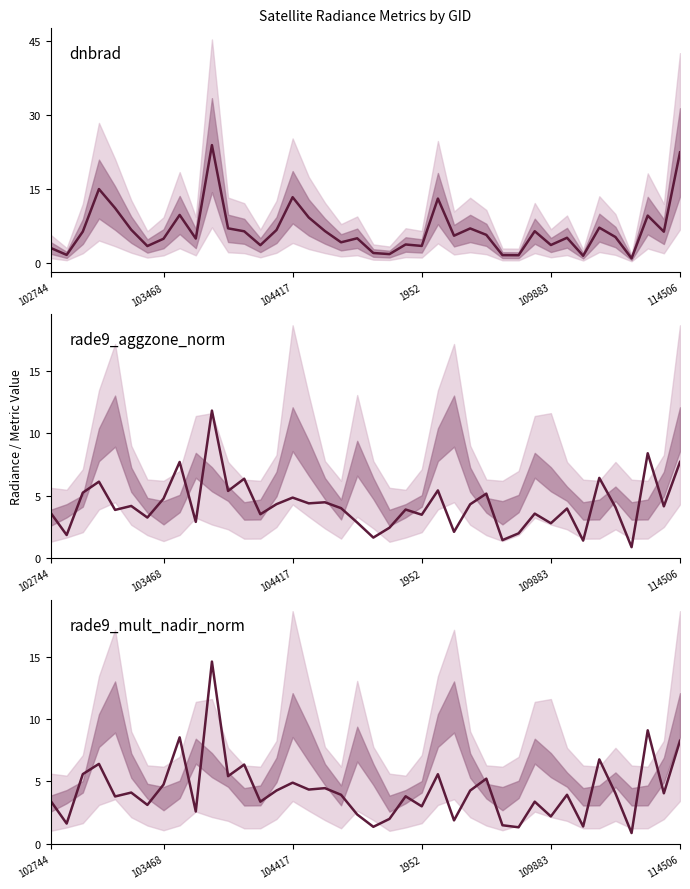

How many times do dnbrad and rade9_aggzone_norm cross each other?

9